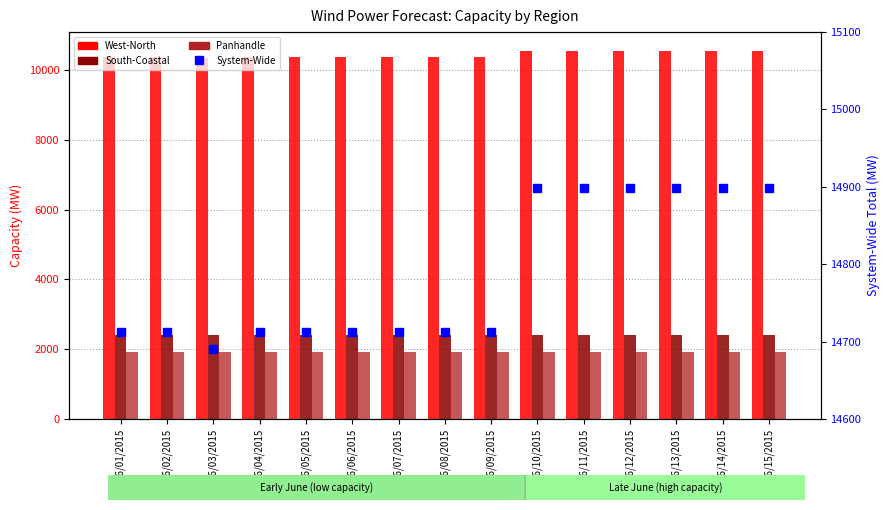

Which series has the largest total across all categories?

System-Wide Total